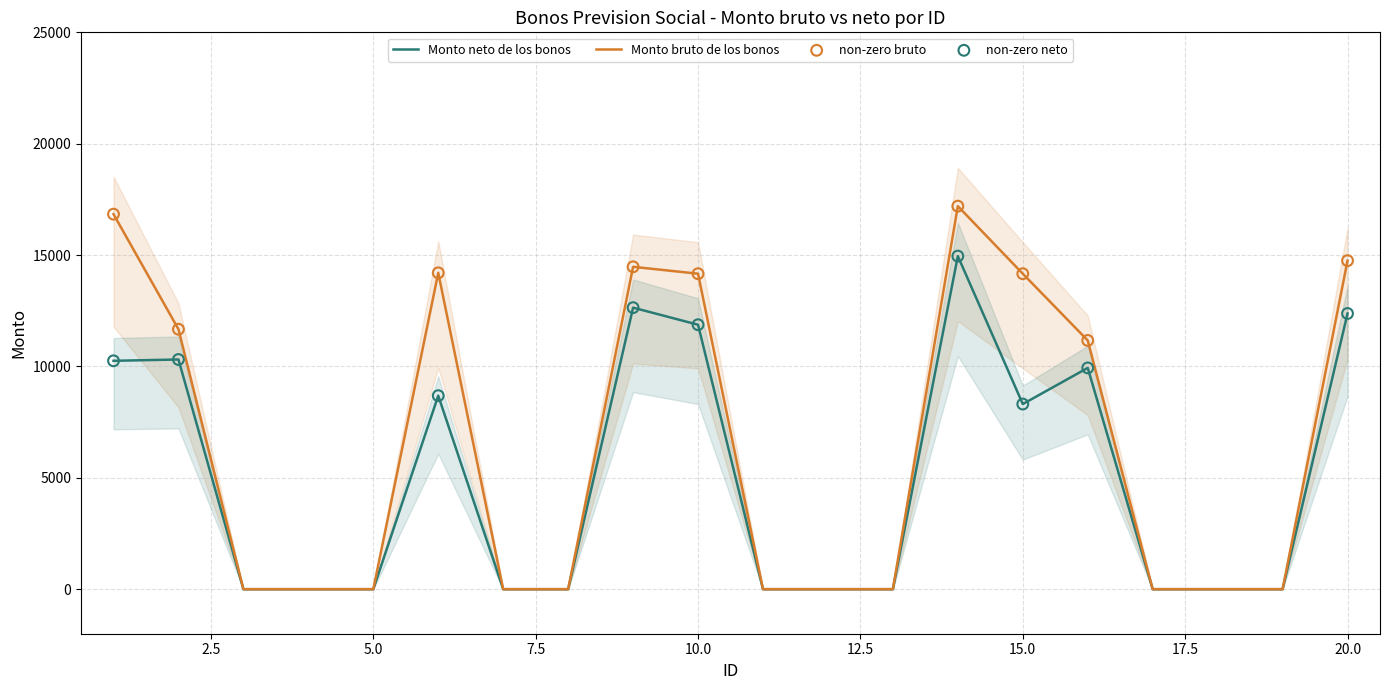

Which series has the largest total across all categories?

Monto bruto de los bonos